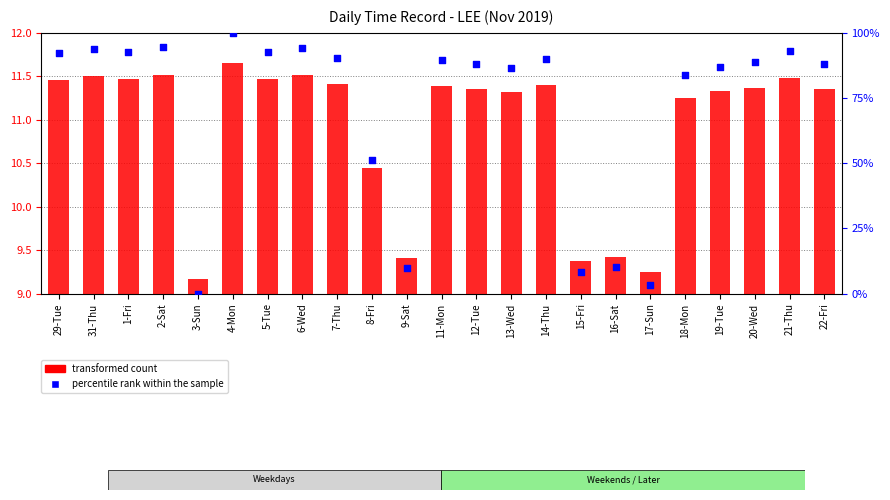

What is the total value across all series at 19-Tue?

98.4